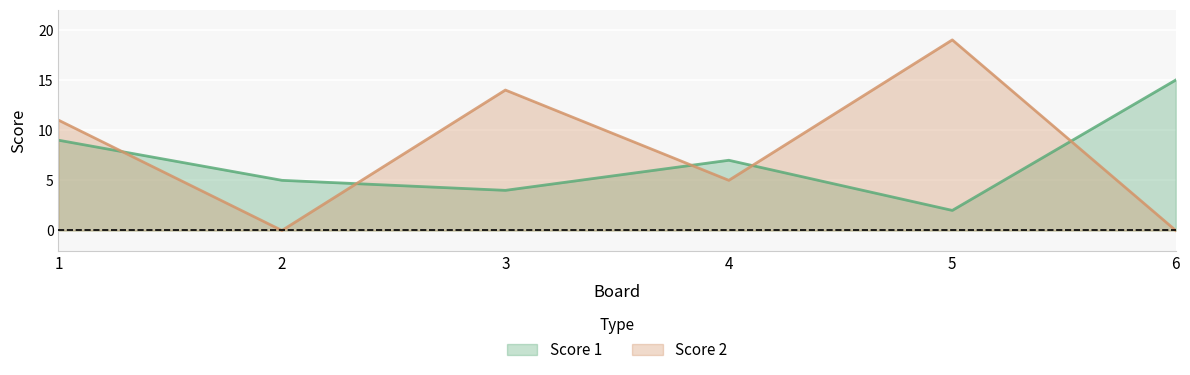

What is the sum of the Score 1 values at 5 and 4?

9